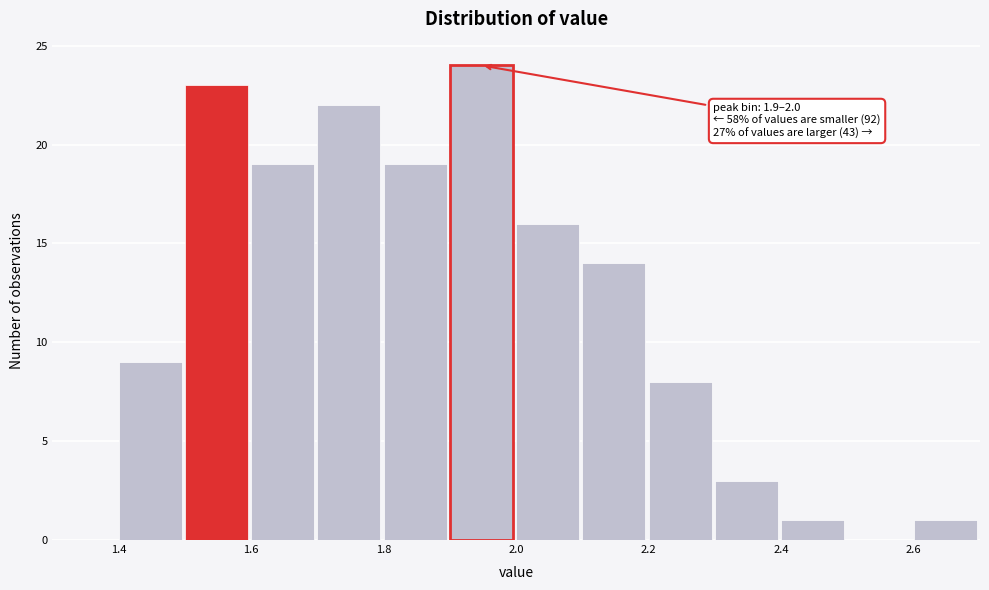

Over which range of the x-axis is the bar tallest?

1.9 to 2.0